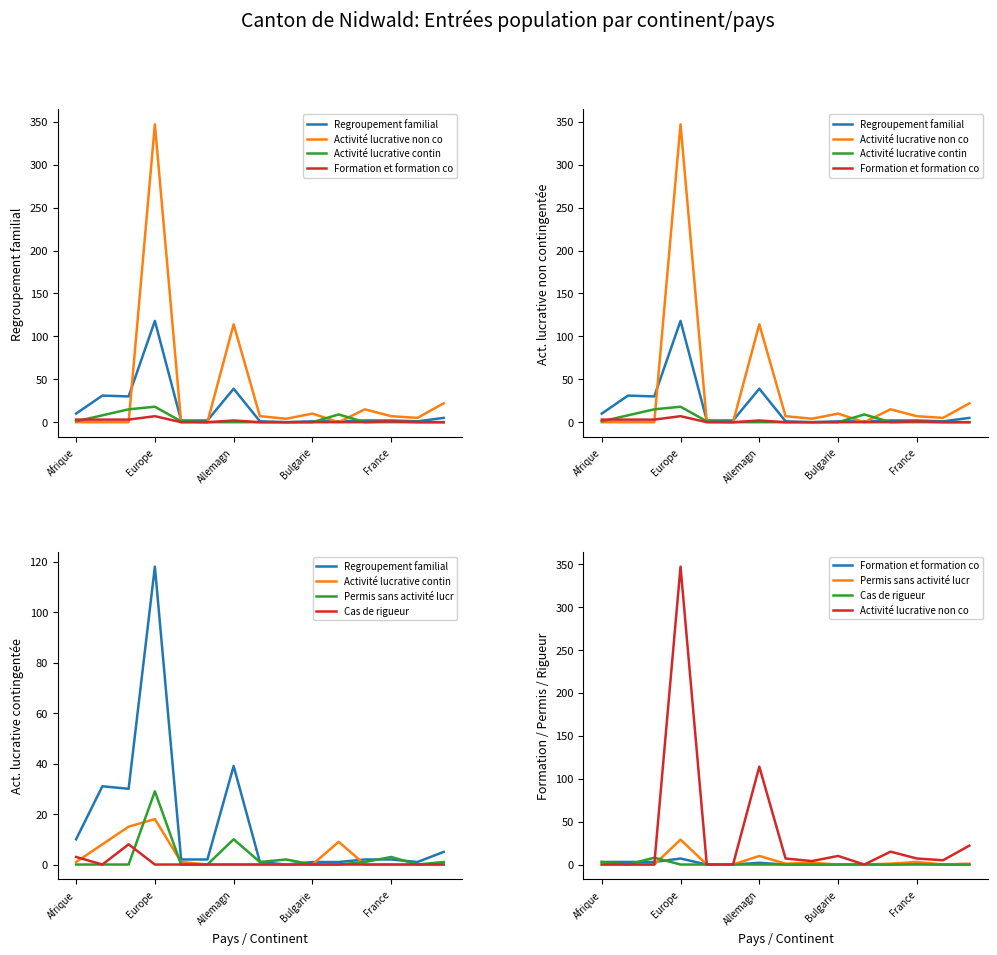

Which series changed the most between Bulgarie and 5?

Activité lucrative non co